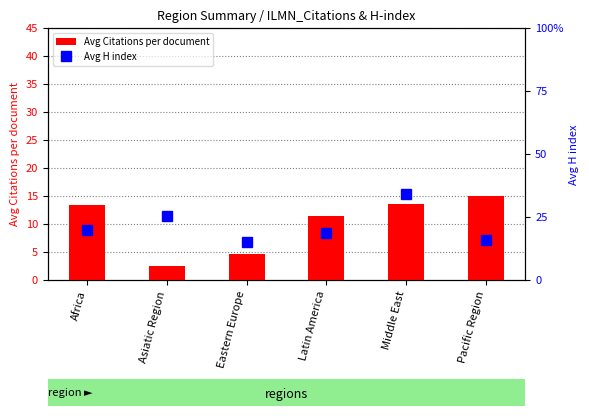

At which label does Avg Citations per document reach its peak?

Pacific Region